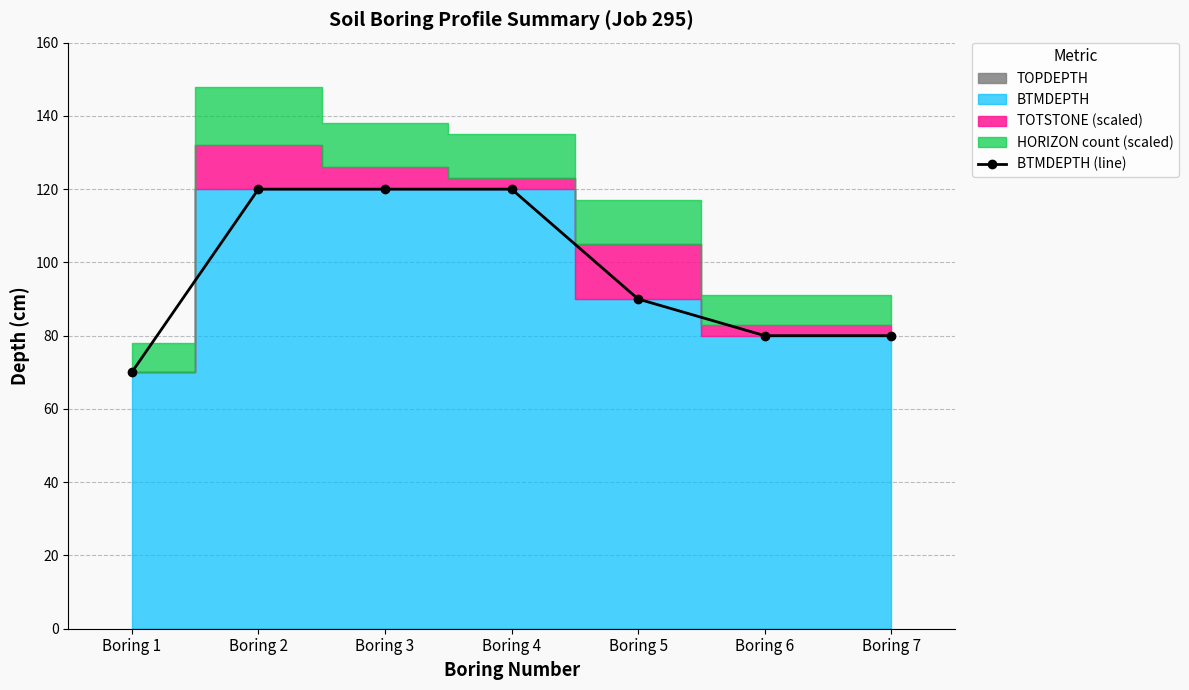

Rank the categories by value from lowest to highest.

Boring 1, Boring 6, Boring 7, Boring 5, Boring 2, Boring 3, Boring 4